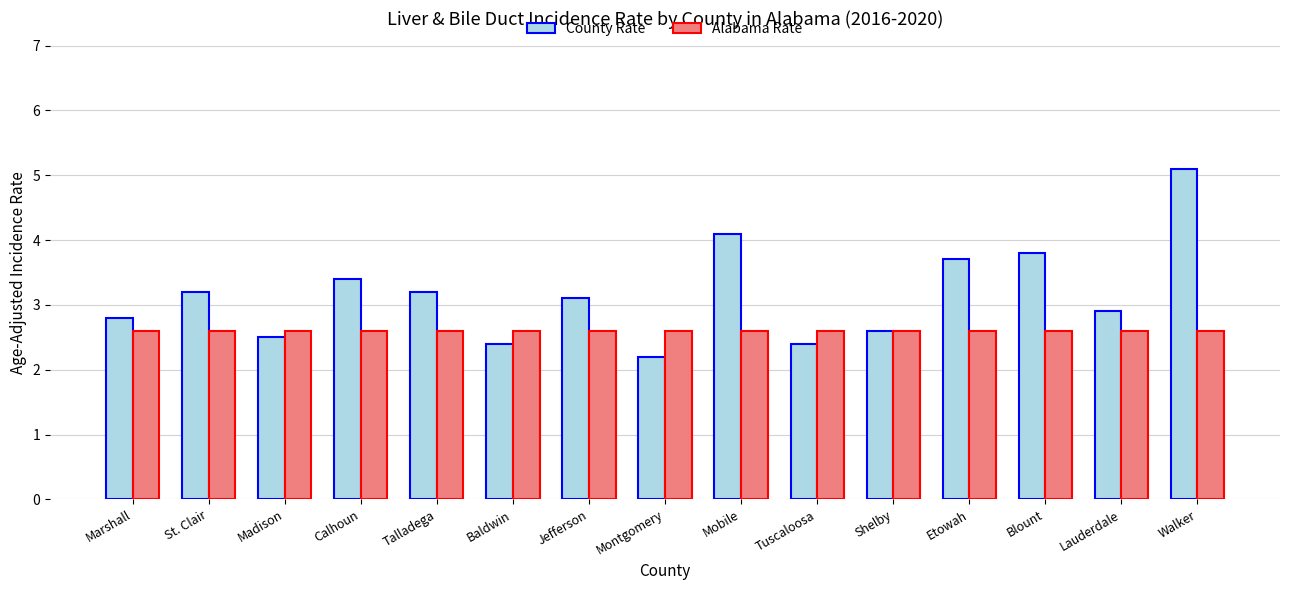

Are the bars horizontal?

No